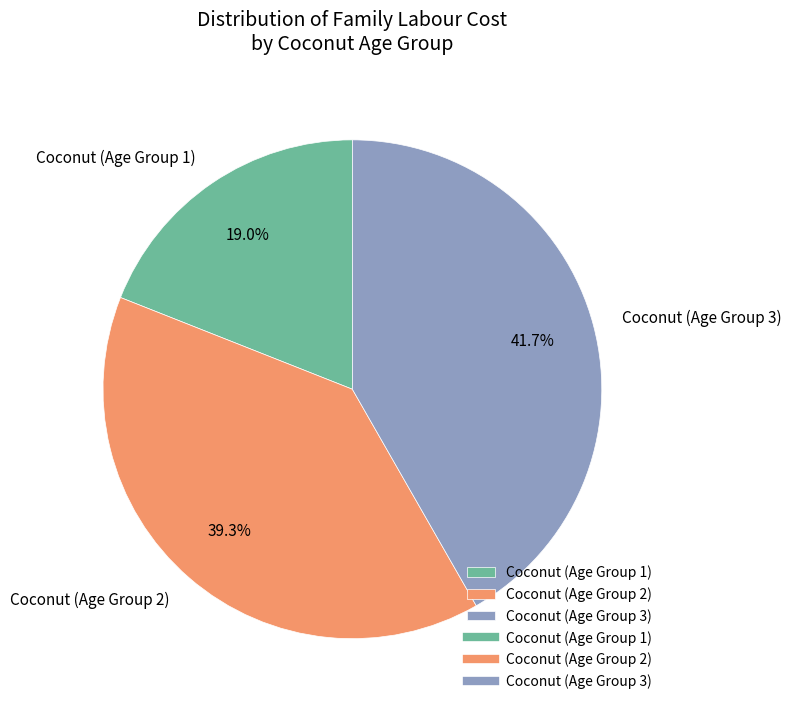

Does Coconut (Age Group 2) represent more than half of the total?

No